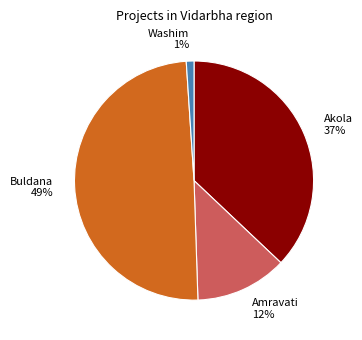

Do Washim and Akola together represent more than half of the pie?

No